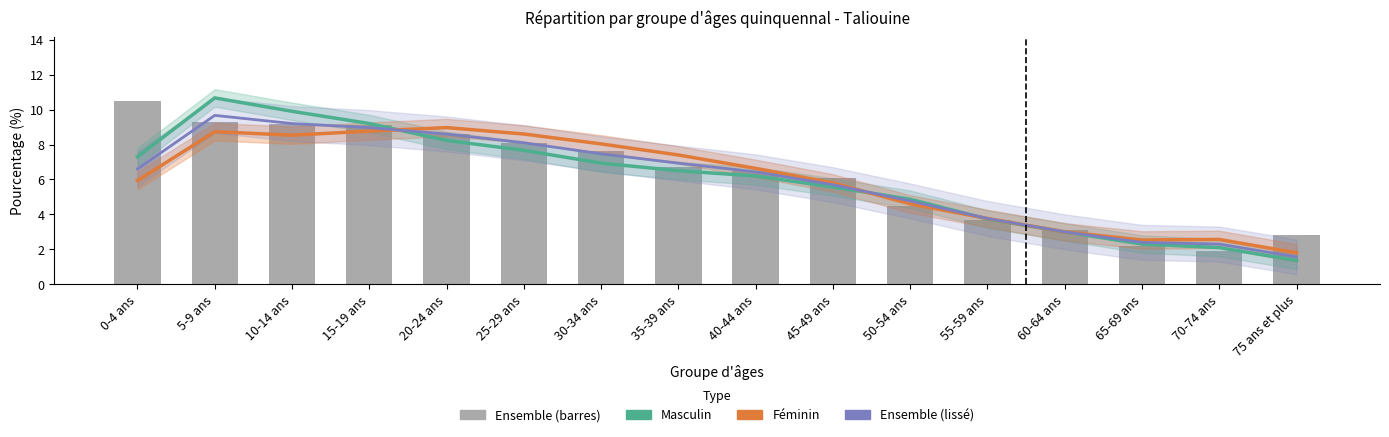

At which category is the sum across all series the highest?

5-9 ans